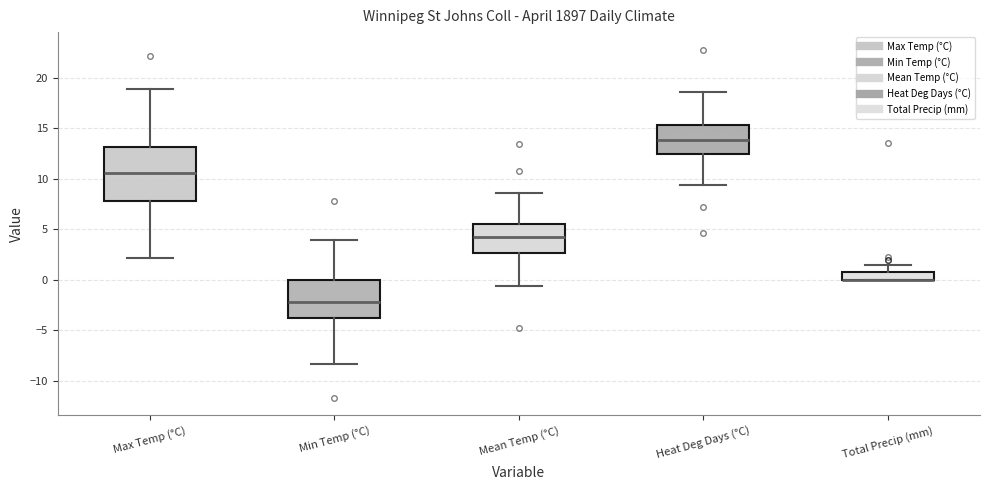

Which box is the tallest, from its lower edge to its upper edge?

Max Temp (°C)